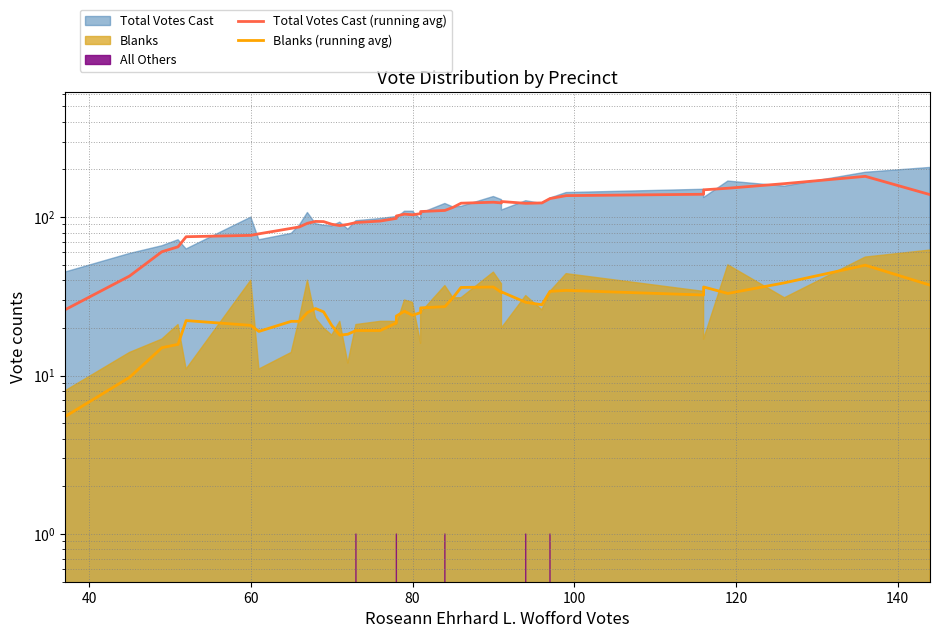

What is the difference between the maximum and second lowest values in the Blanks (running avg) series?

40.0